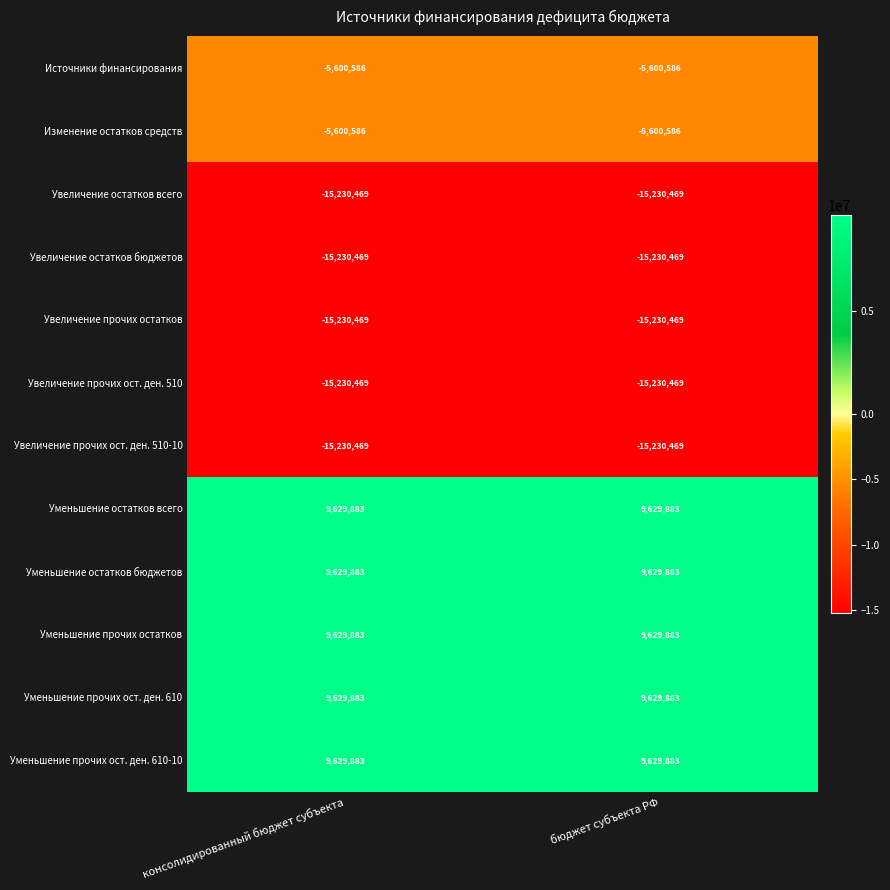

Is the value of Увеличение остатков бюджетов at консолидированный бюджет субъекта greater than the value of Уменьшение прочих остатков at бюджет субъекта РФ?

No